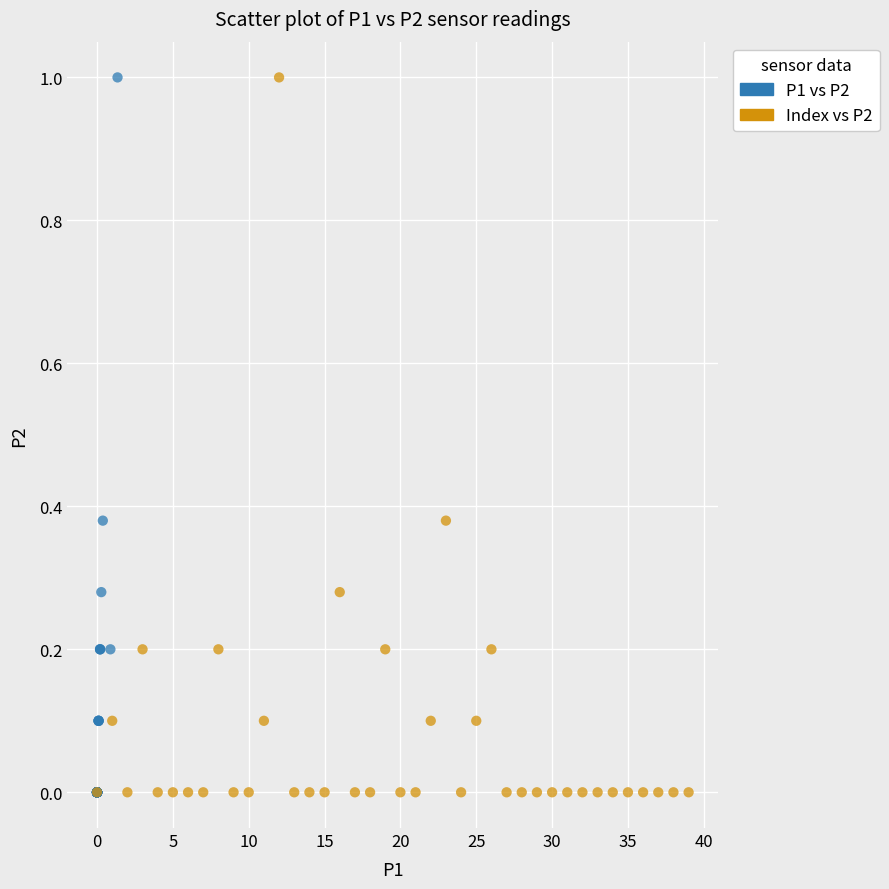

What are all the series names shown in the legend?

P1 vs P2, Index vs P2